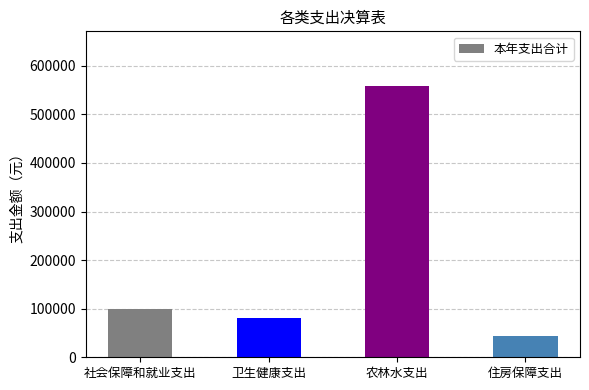

Is it true that the value at 卫生健康支出 is 46359.5?

False